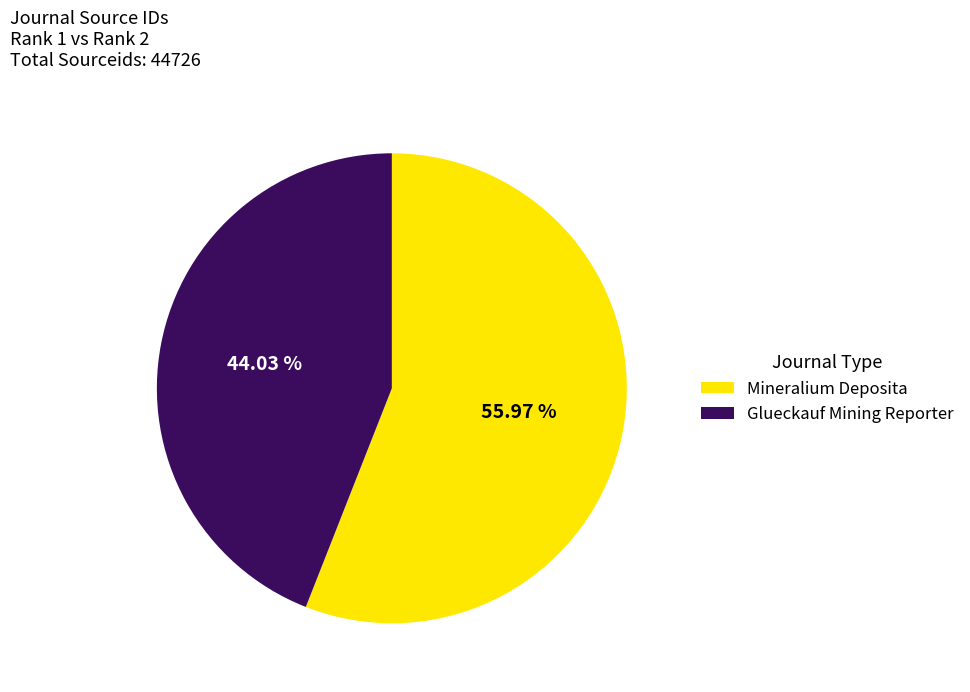

What portion of the pie excludes Mineralium Deposita?

44.0%